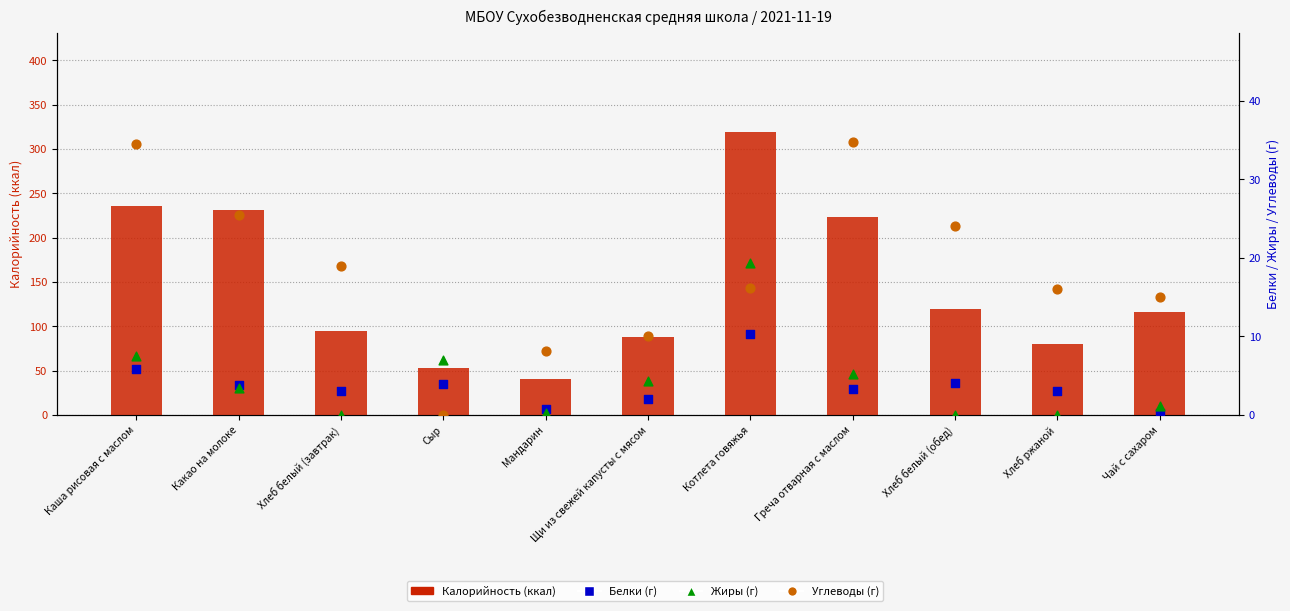

What are all the series names shown in the legend?

Калорийность, Белки, Жиры, Углеводы